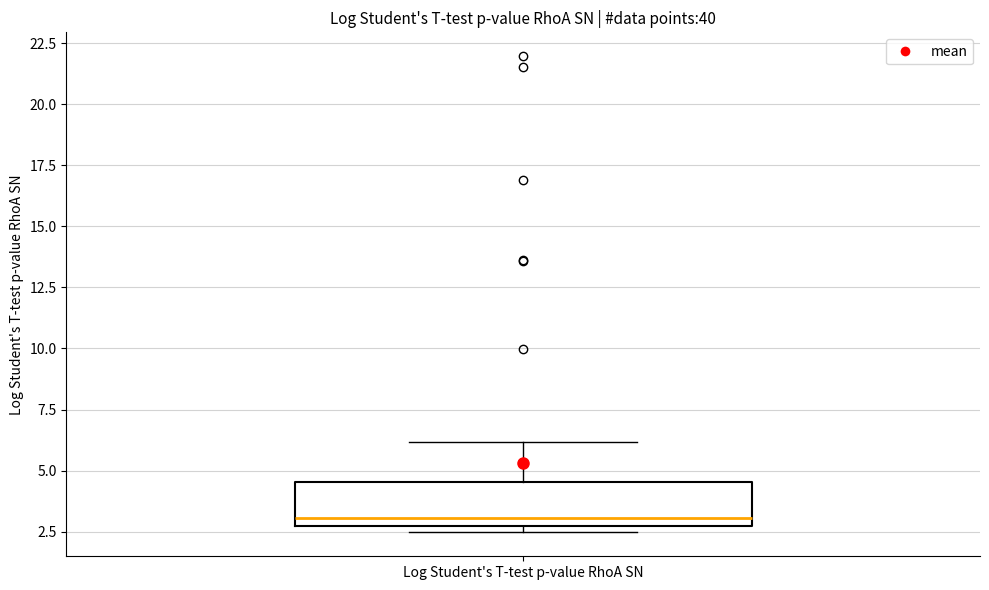

Transcribe this box plot: give where the median line is, the range the box spans, and where the two whiskers end, as read against the y-axis. The values are not printed on the chart, so give them approximately, as read against the axis.

median 3.0, box 2.5 to 4.5, whiskers 2.5 (just below the box's lower edge) to 6.0